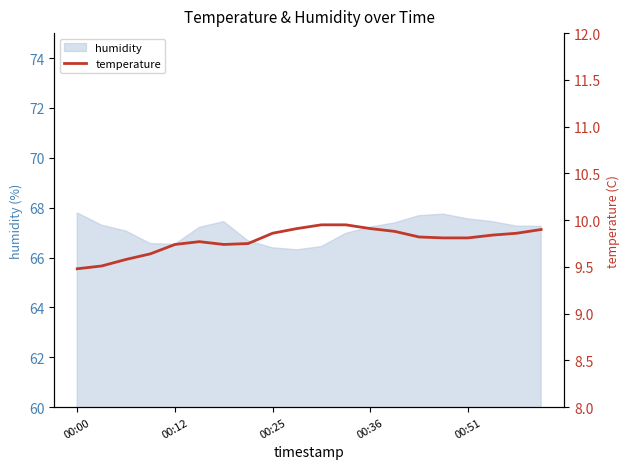

What is the highest value of the humidity series?

67.8